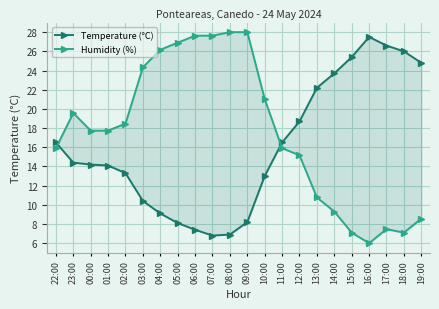

At which category is the sum across all series the highest?

09:00